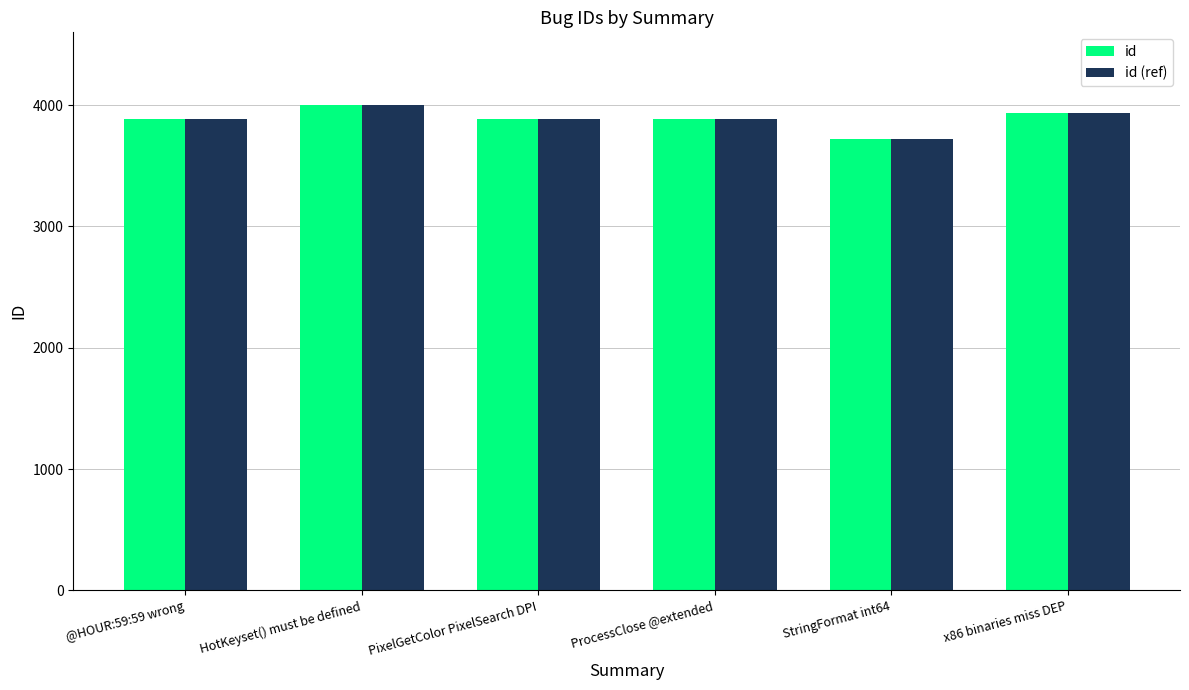

Read the id value at ProcessClose @extended.

3889